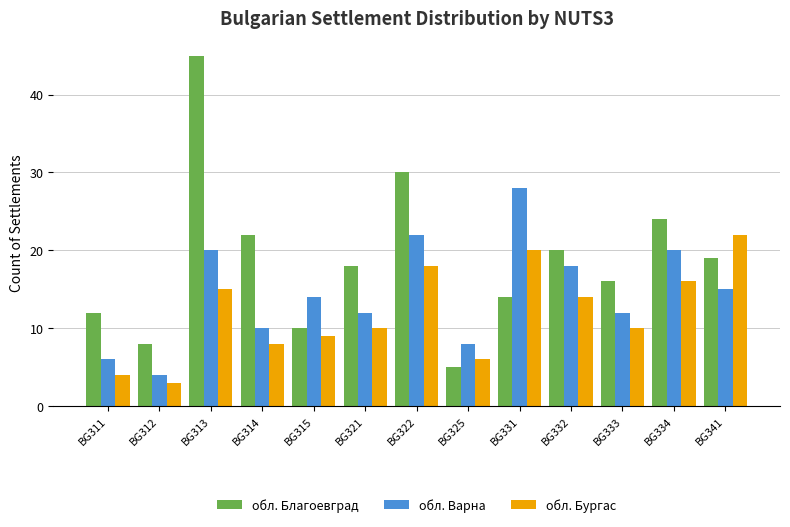

How many series are shown in this chart?

3